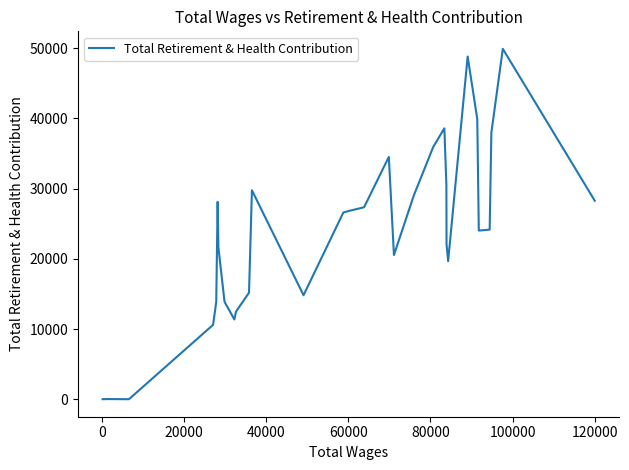

What is the difference between the maximum and minimum values?

49915